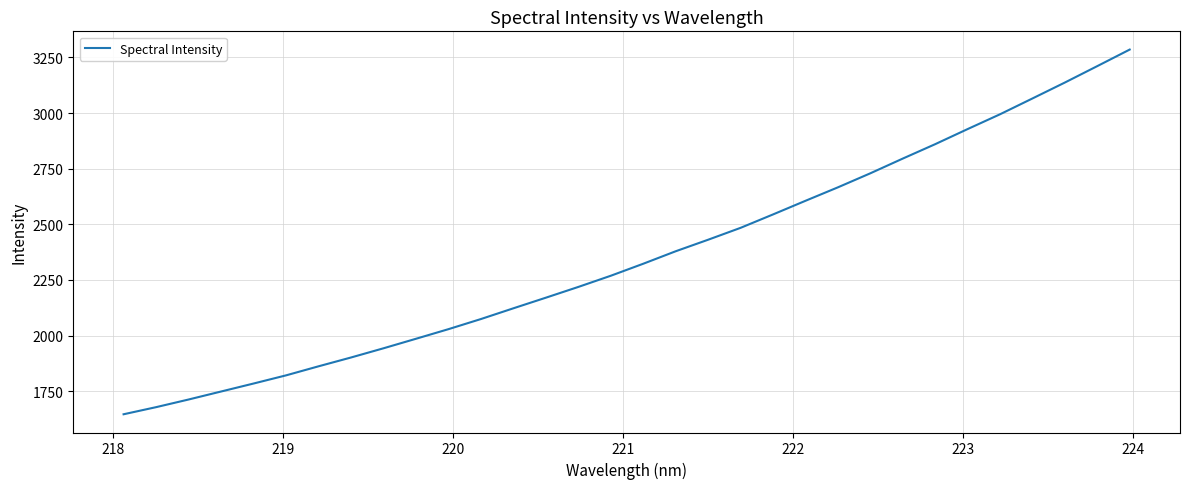

What is the maximum value shown in the chart?

3285.2